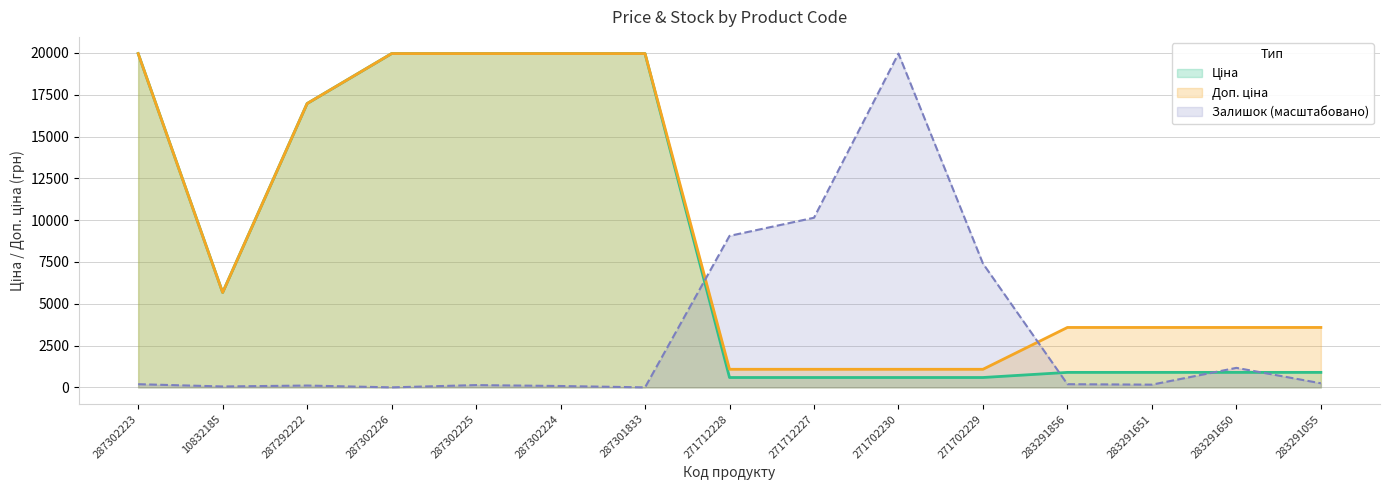

Is the value of Ціна at 287302226 greater than the value of Залишок at 287292222?

Yes